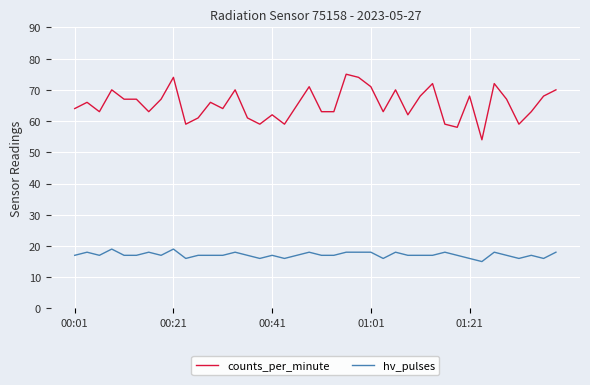

List the series in order of their peak value, lowest first.

hv_pulses, counts_per_minute